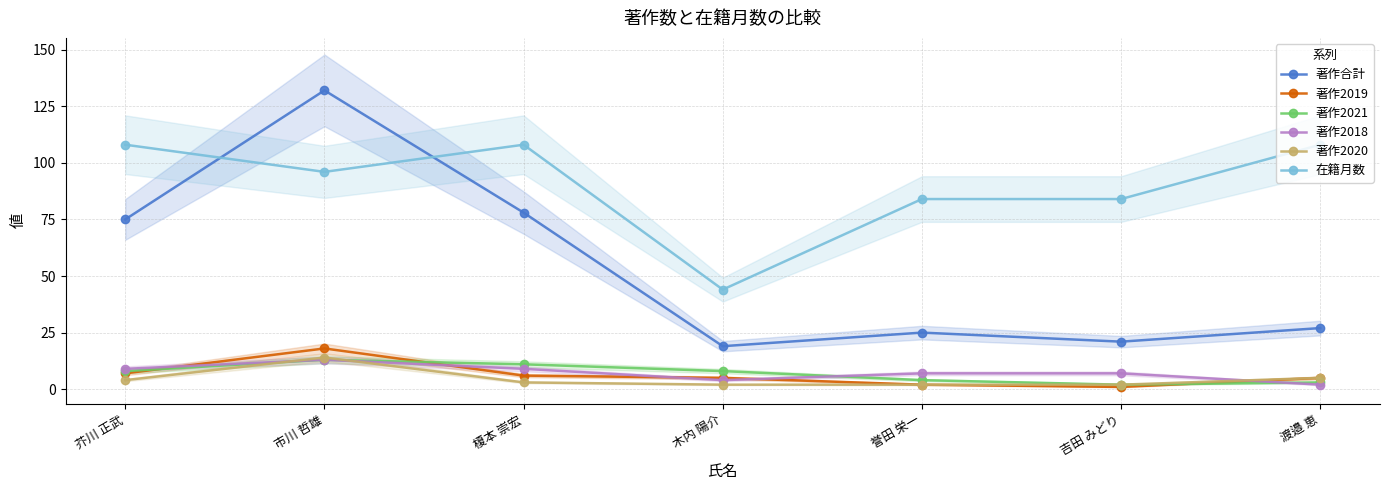

Which series ends up on top after the final intersection of 著作2018 and 著作2019?

著作2019